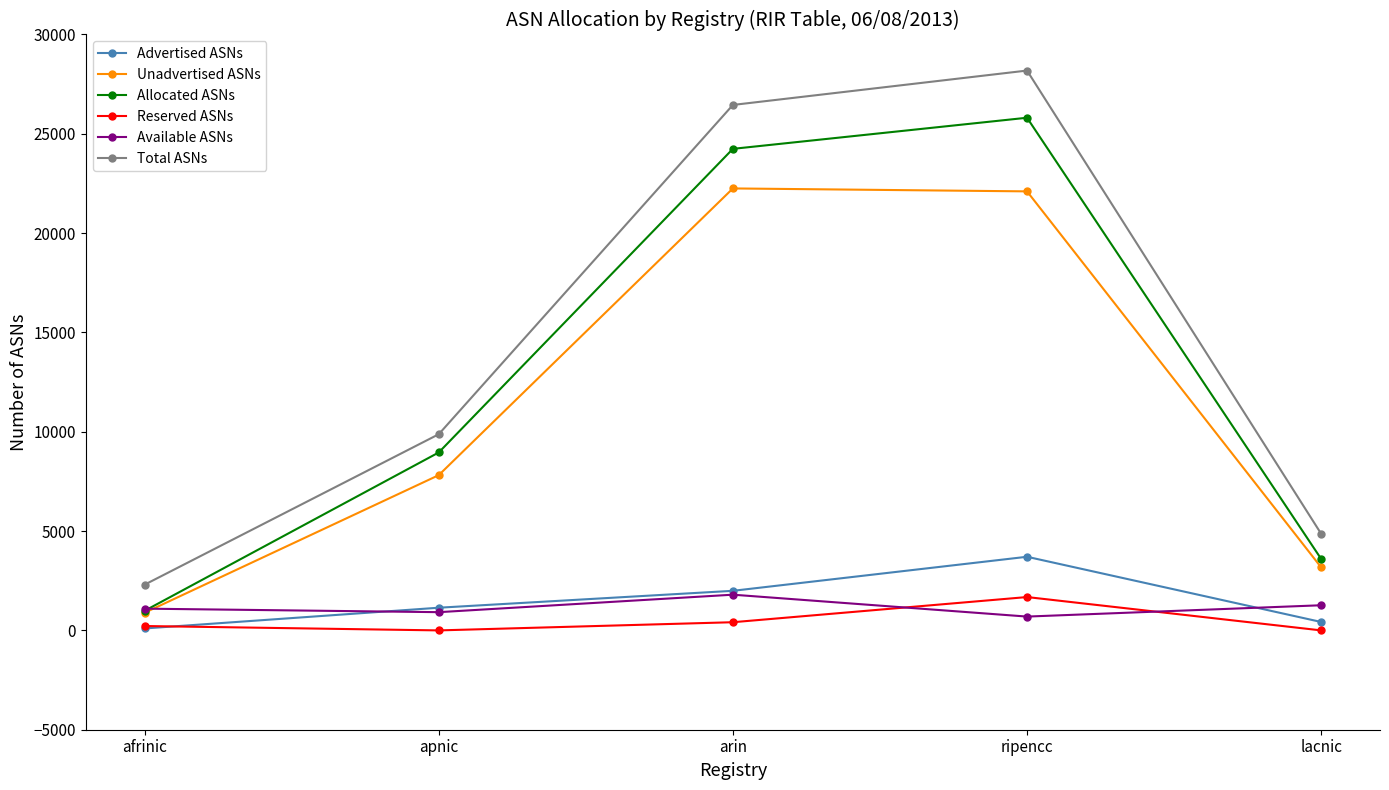

How many Reserved ASNs values are between 0 and 412?

4